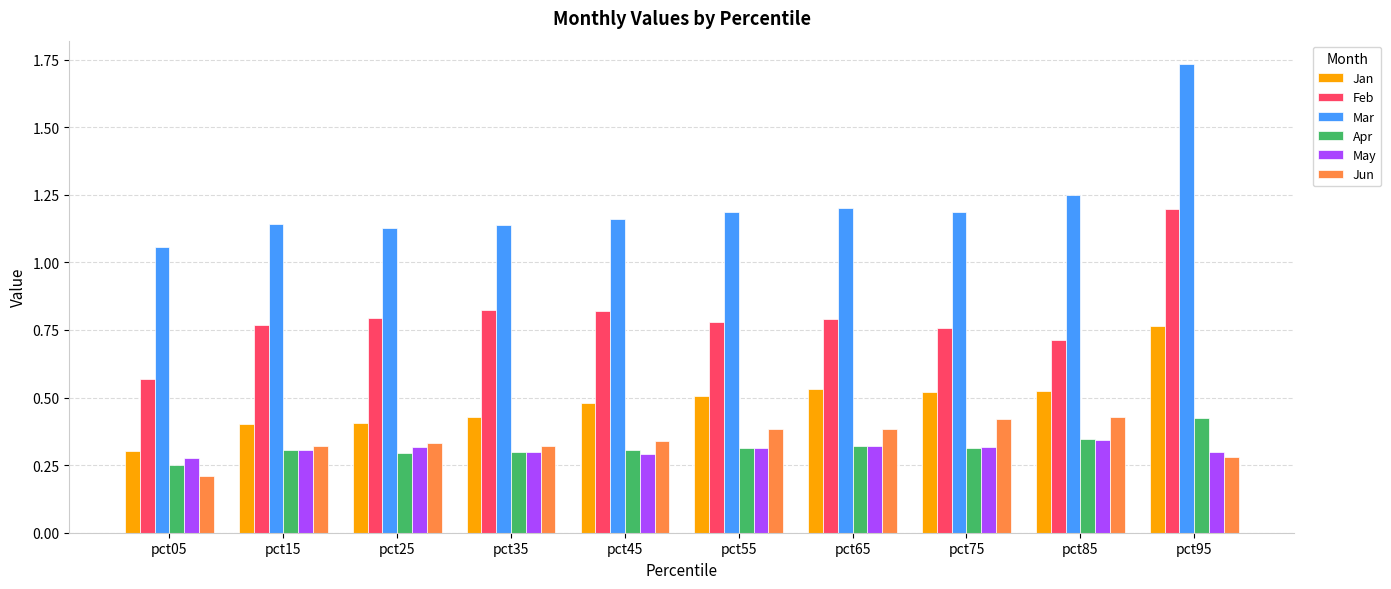

At how many categories does at least one series exceed 0?

10